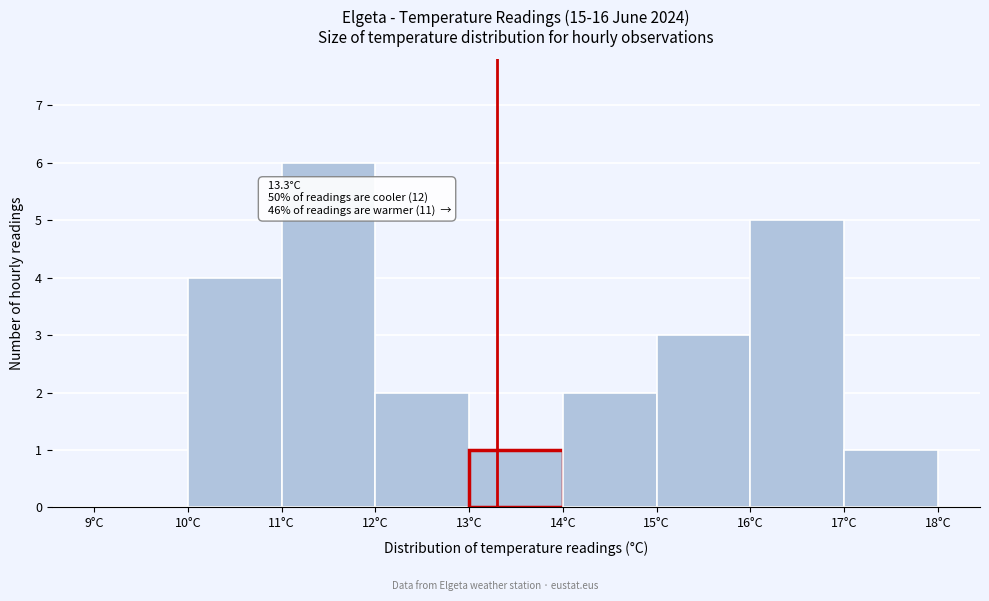

Over which range of the x-axis is the bar tallest?

11 to 12